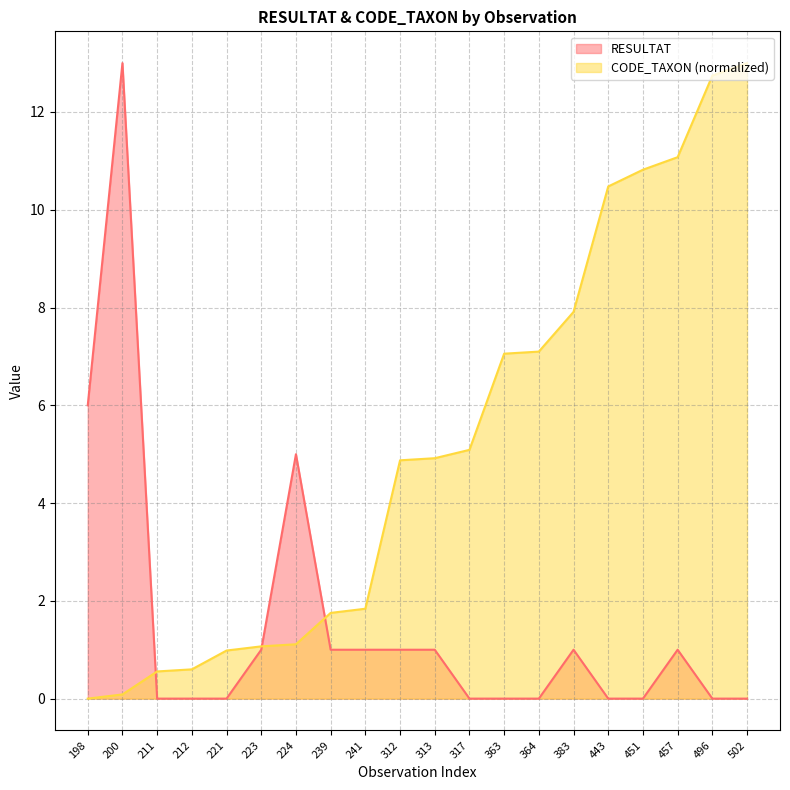

At 364, list the series in order from largest to smallest.

CODE_TAXON (normalized), RESULTAT